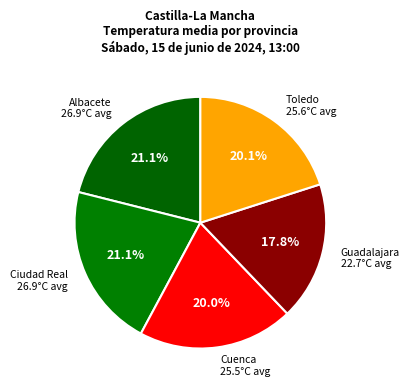

Which slice is the smallest?

Guadalajara